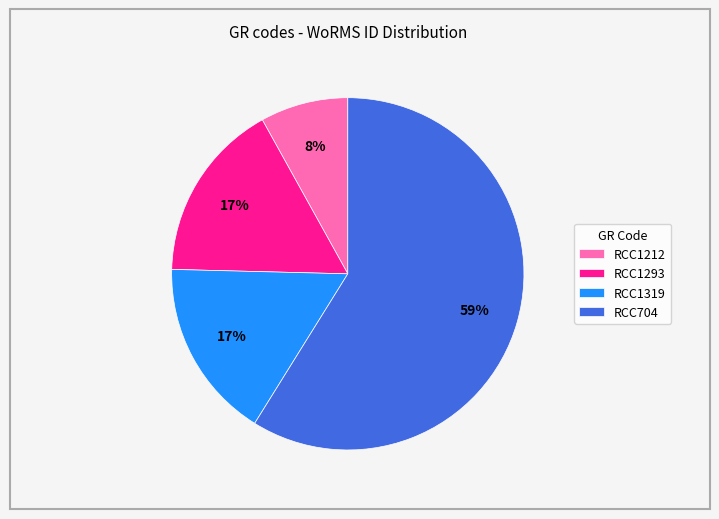

How many segments does this pie chart have?

4